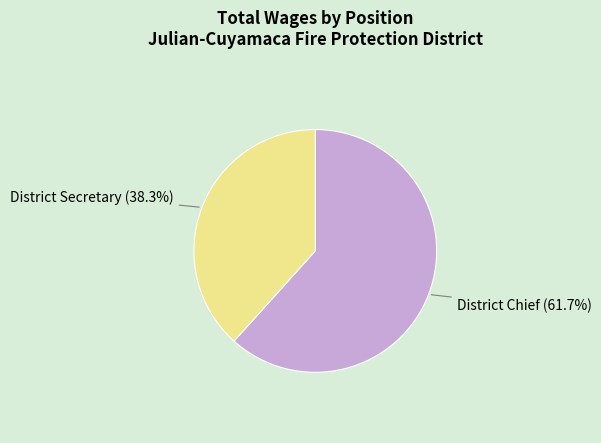

Which has a higher value, District Secretary or District Chief?

District Chief